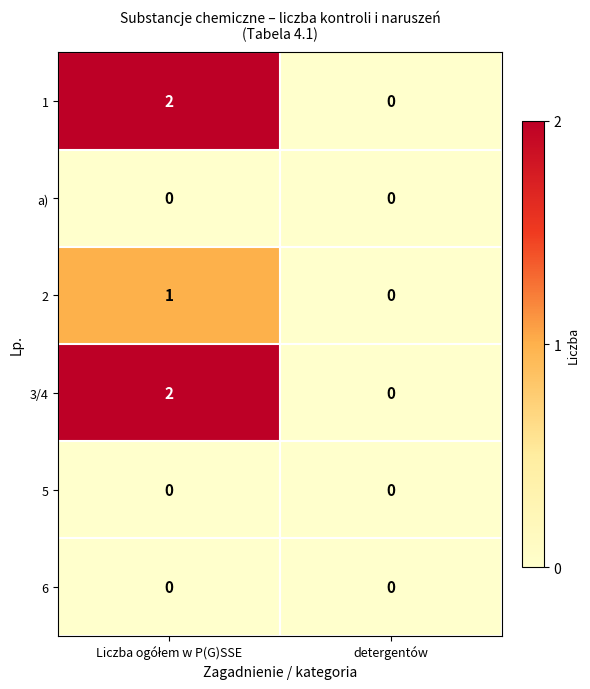

Which category has the lowest value in the 2 series?

detergentów